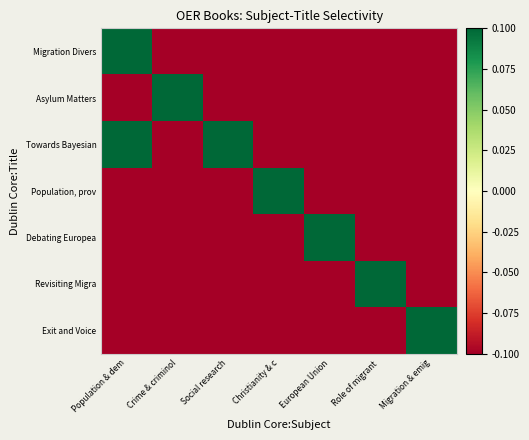

What is the smallest value displayed?

-0.1